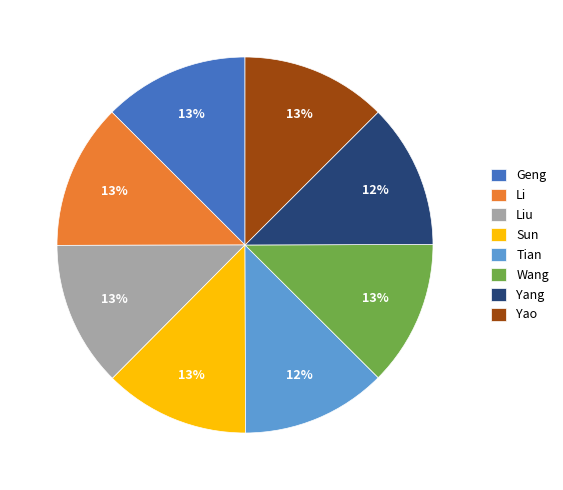

The Liu slice represents 13% of the pie. True or false?

True